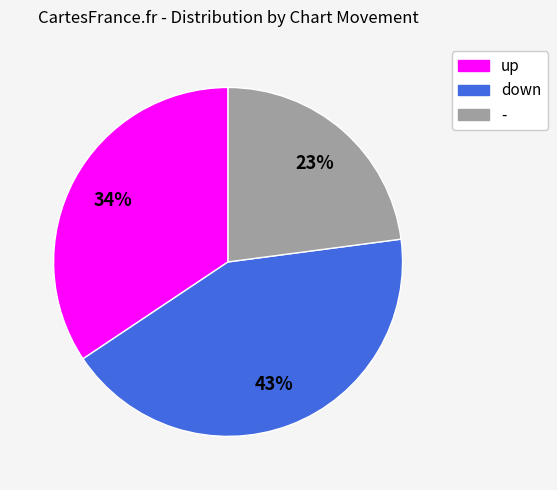

To the nearest percent, what is the difference between the largest and smallest slice percentages?

20%